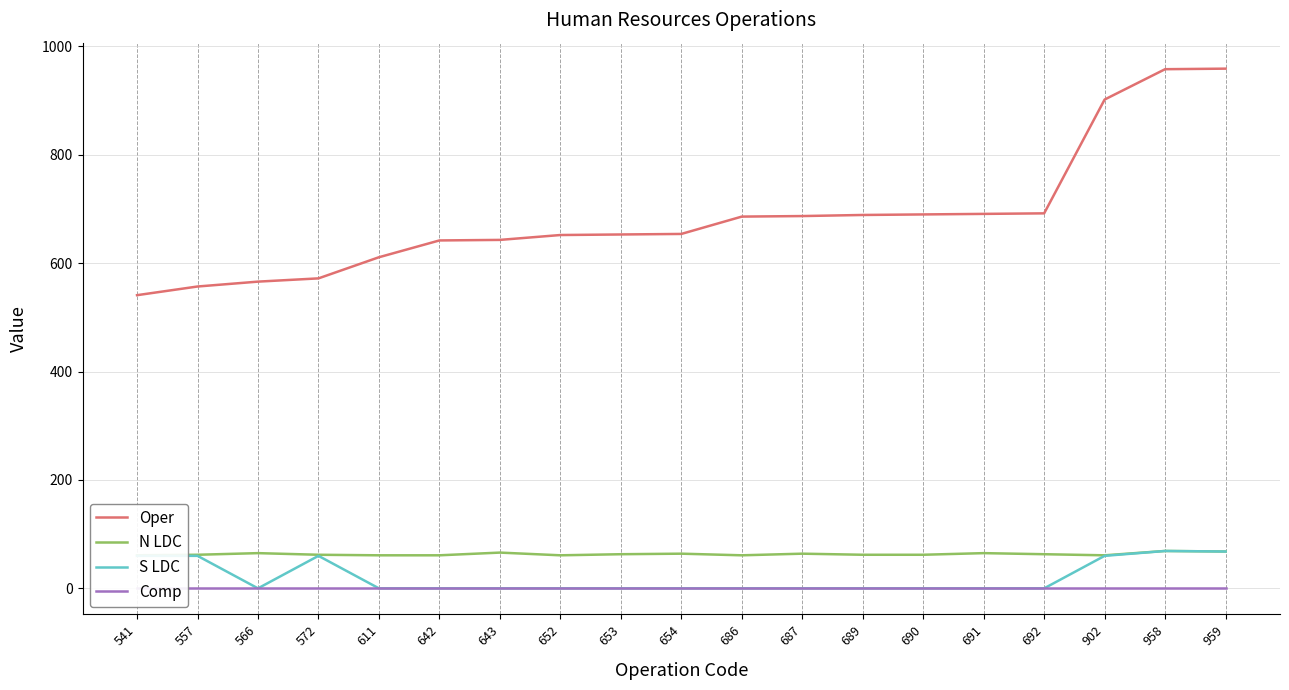

How many N LDC values are between 61 and 65?

16